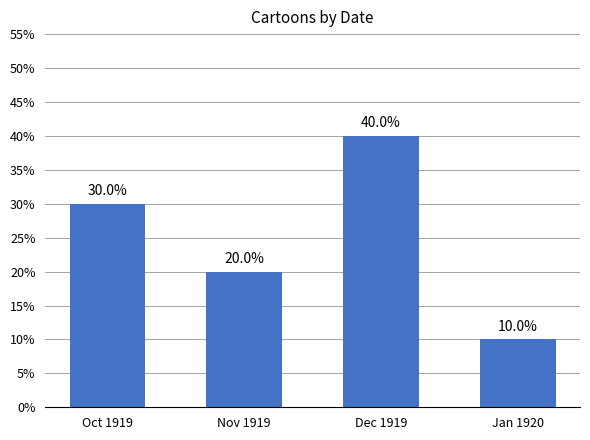

Reading left to right, extract all data points from this chart.

Oct 1919=30	Nov 1919=20	Dec 1919=40	Jan 1920=10